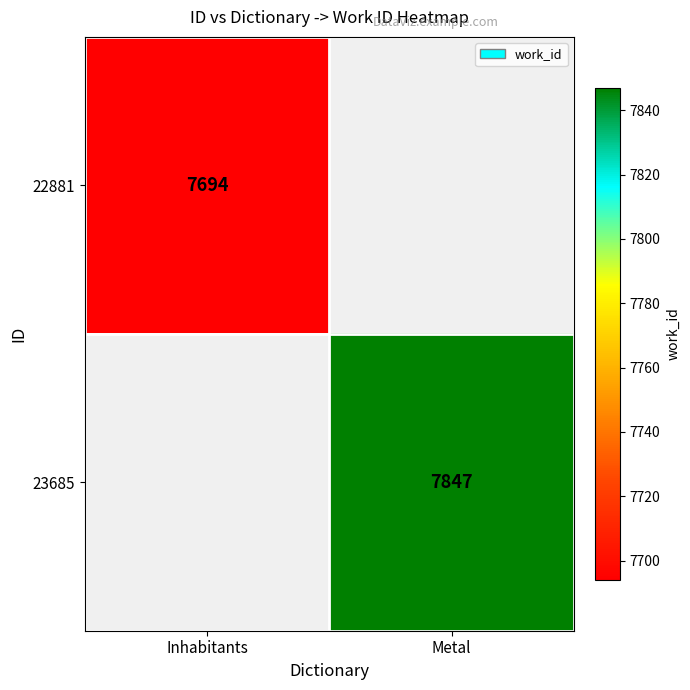

Rank the categories by 22881 value from lowest to highest.

Inhabitants, Metal